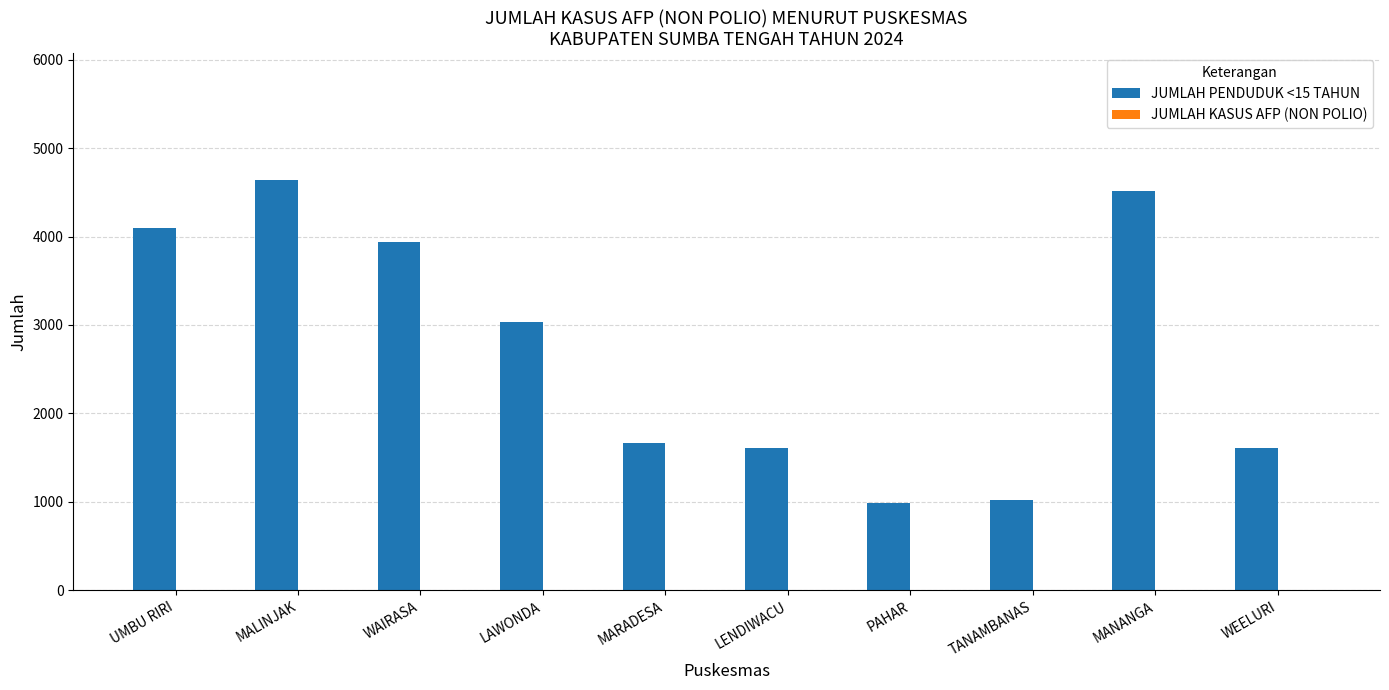

At which label is the value closest to 2816?

LAWONDA